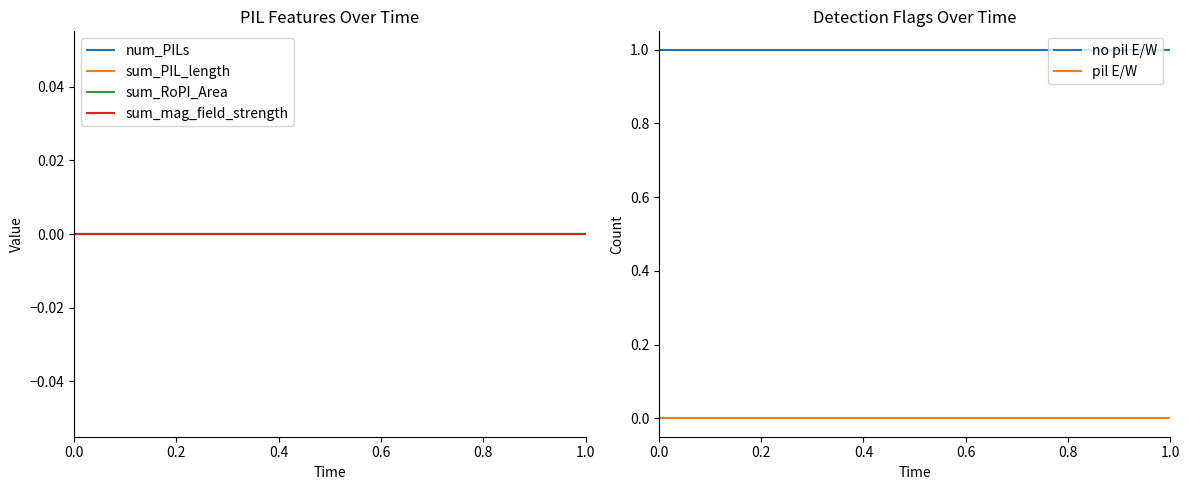

How many lines are shown in the chart?

6